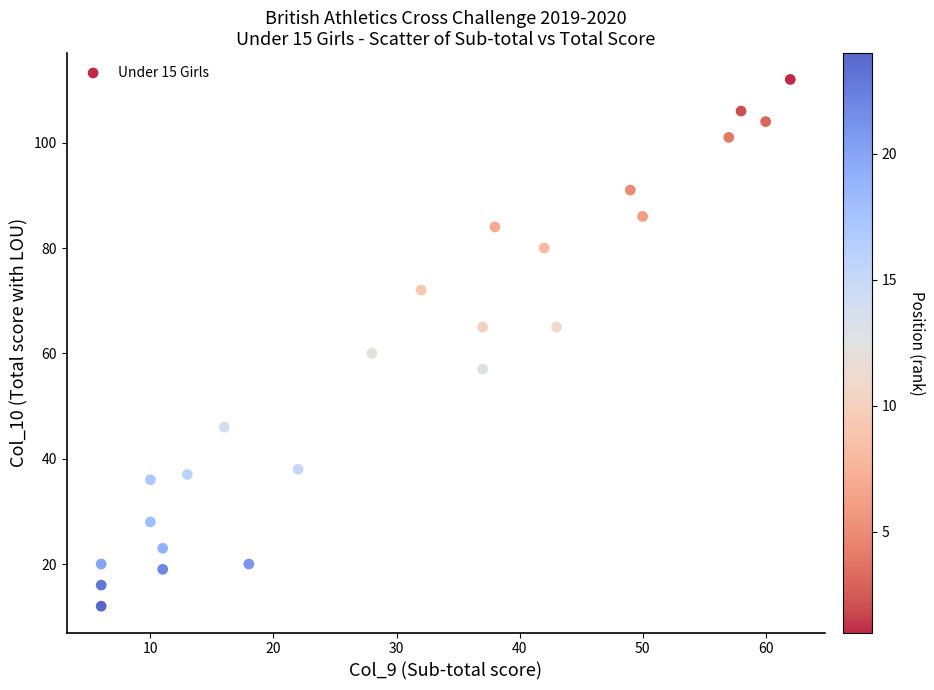

What is the range of X values (max minus min)?

56